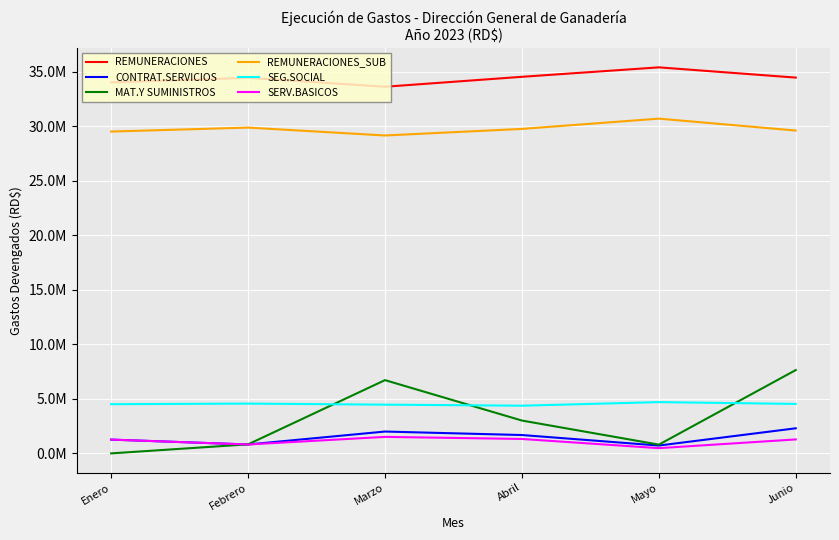

The CONTRAT.SERVICIOS series shows 1683866.5 at Abril. True or false?

True